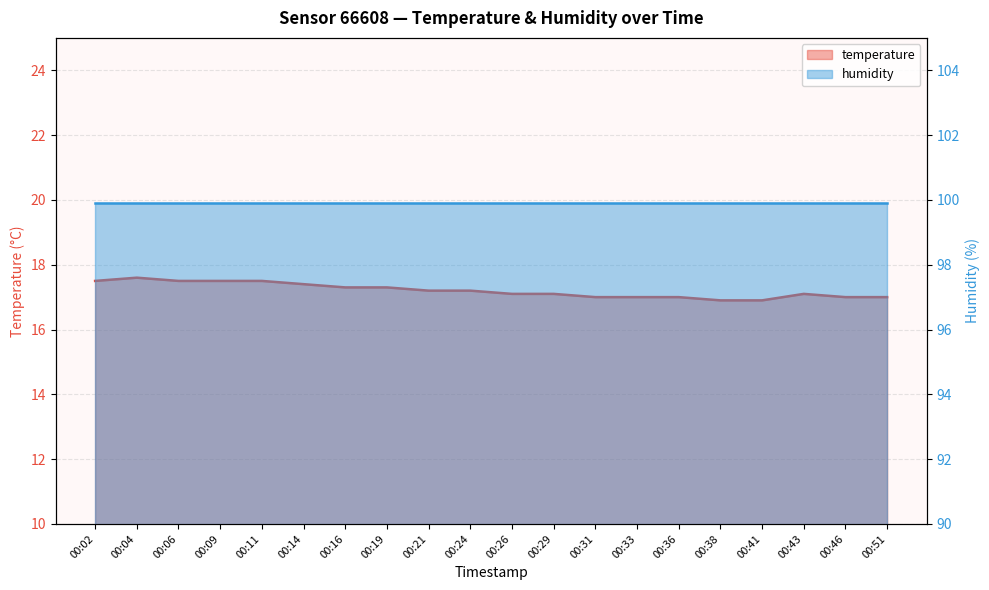

What is the sum of the values at 00:21 and 00:46?

34.2